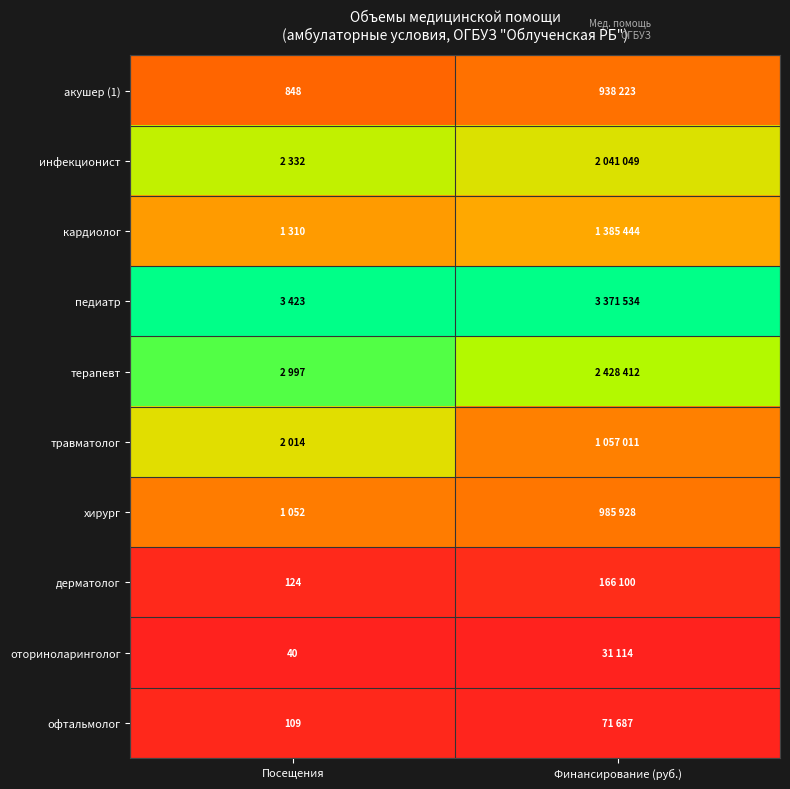

Between Финансирование (руб.) and Посещения, which is larger?

Финансирование (руб.)